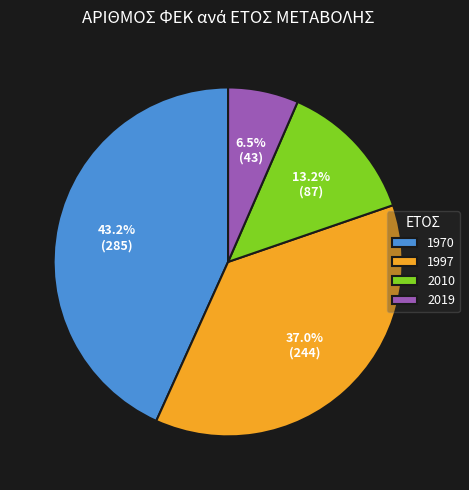

Which slice is the smallest?

2019